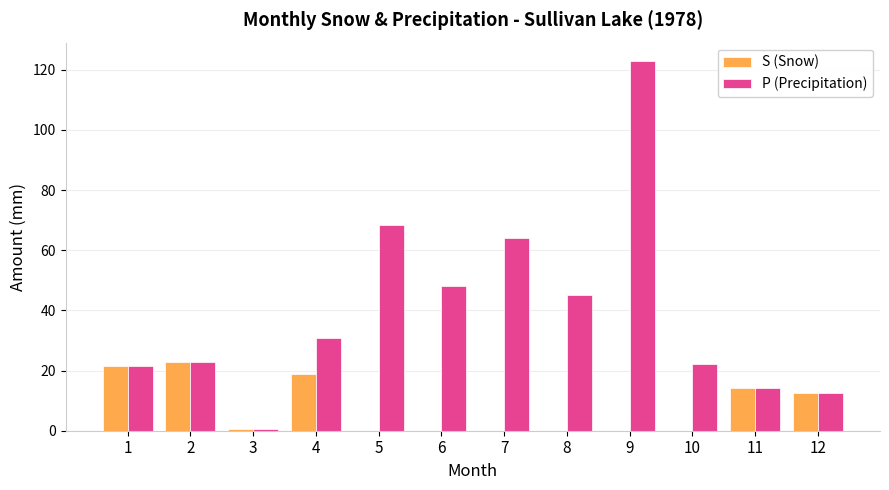

Where does the P (Precipitation) series first go above 30?

4